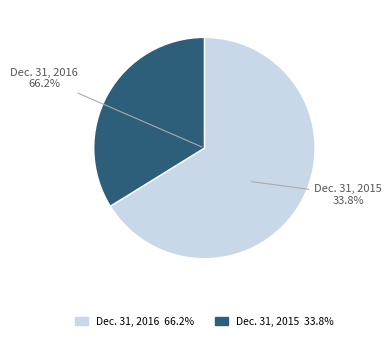

The Dec. 31, 2015 slice represents 40% of the pie. True or false?

False